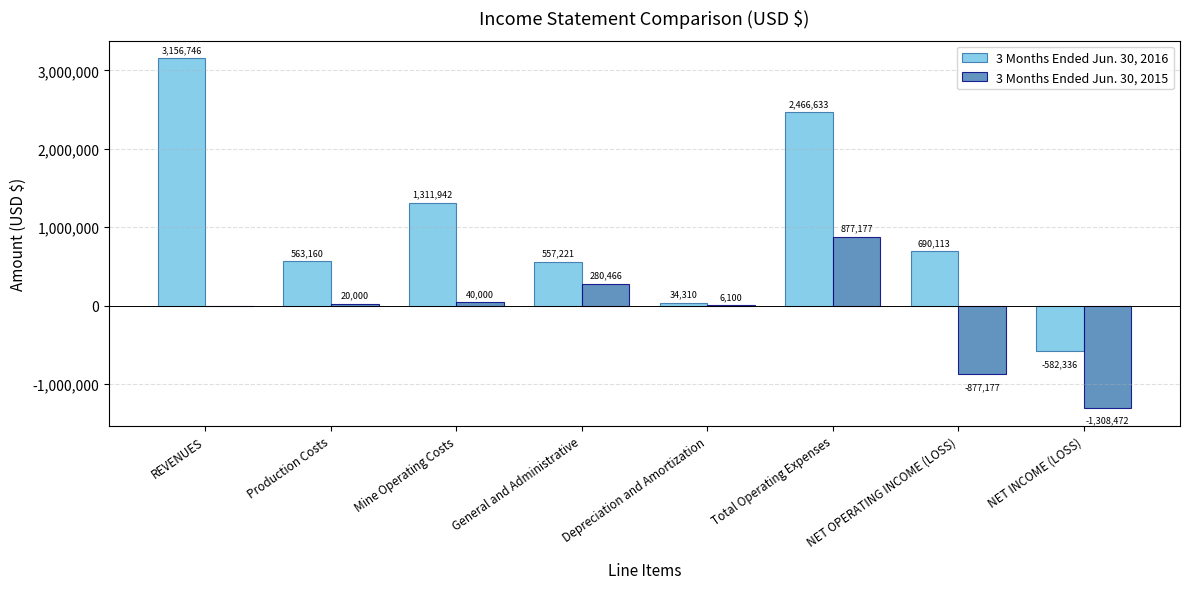

Between General and Administrative and NET OPERATING INCOME (LOSS), which series saw the biggest shift?

3 Months Ended Jun. 30, 2015